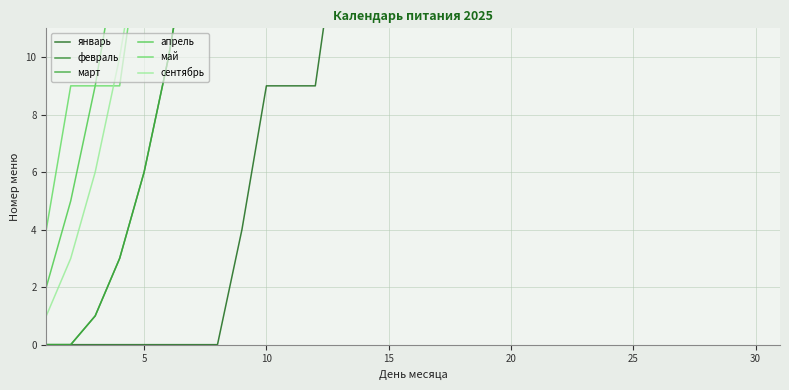

True or false: май has a value of 15 at 5.

True